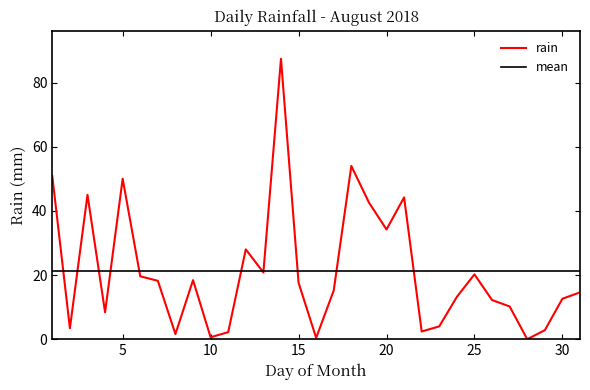

Which category has the lowest value across all series?

2018-08-28